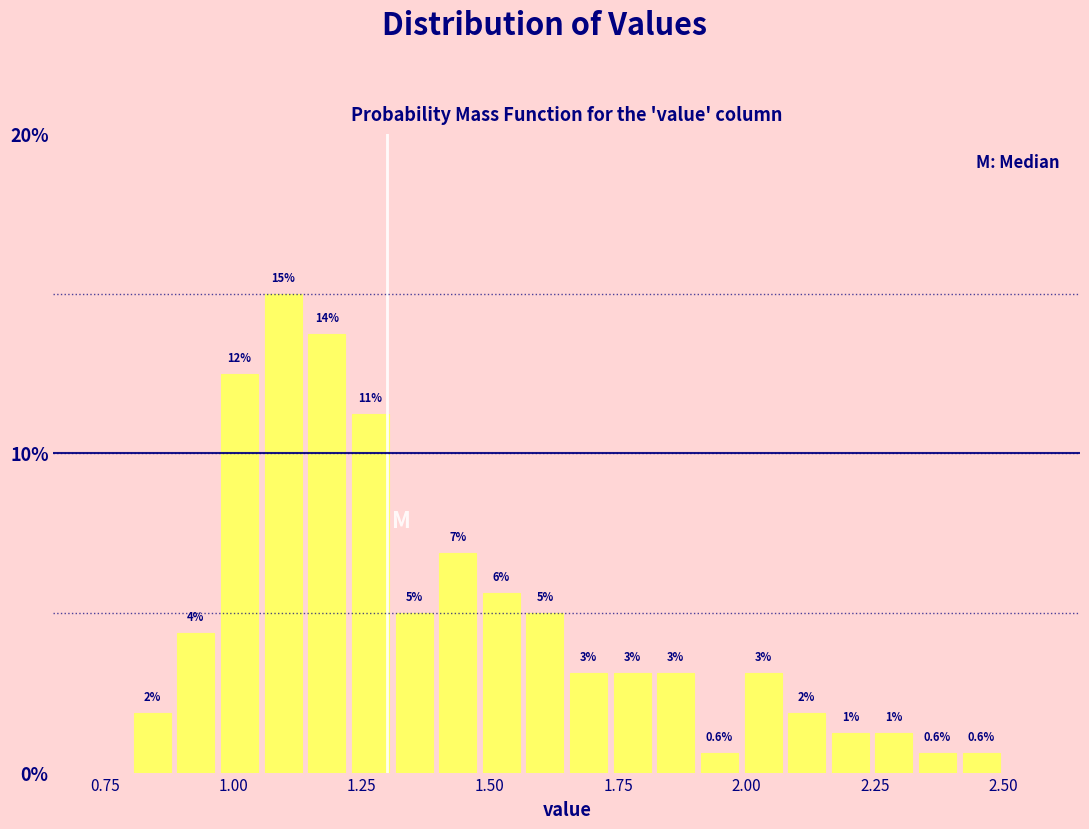

Read against the x-axis, roughly where is the centre of the tallest bar?

1.10